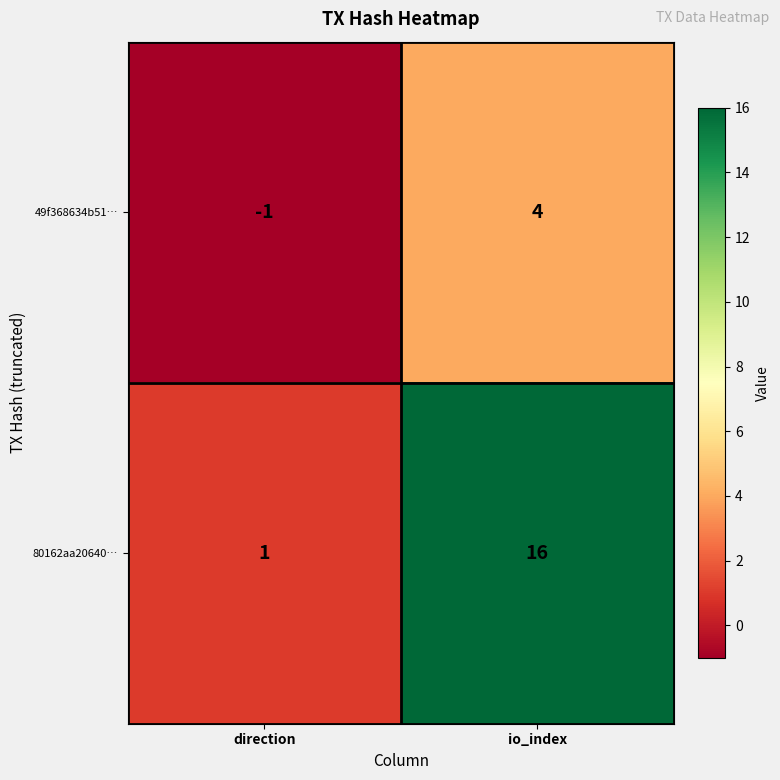

What is the minimum value shown in the chart?

-1